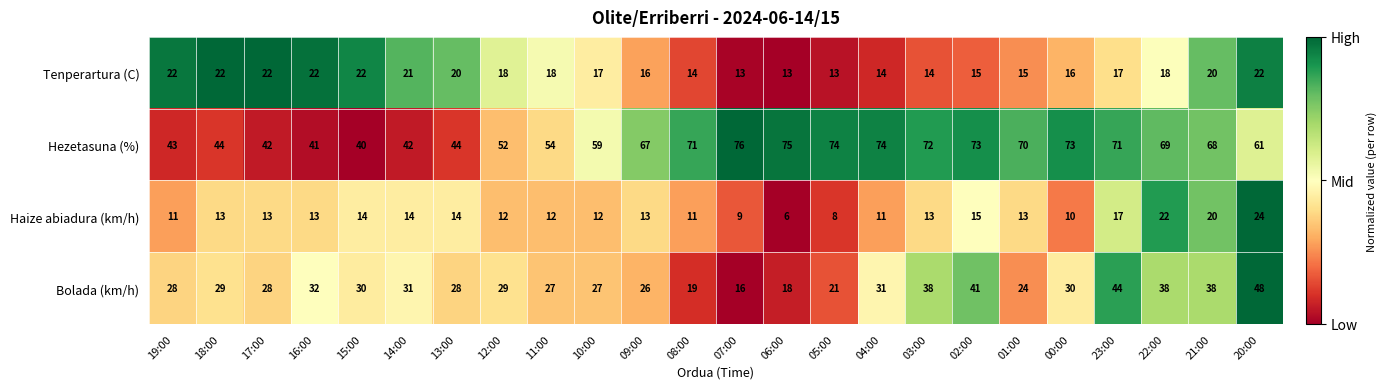

What is the lowest value of the Haize abiadura (km/h) series?

6